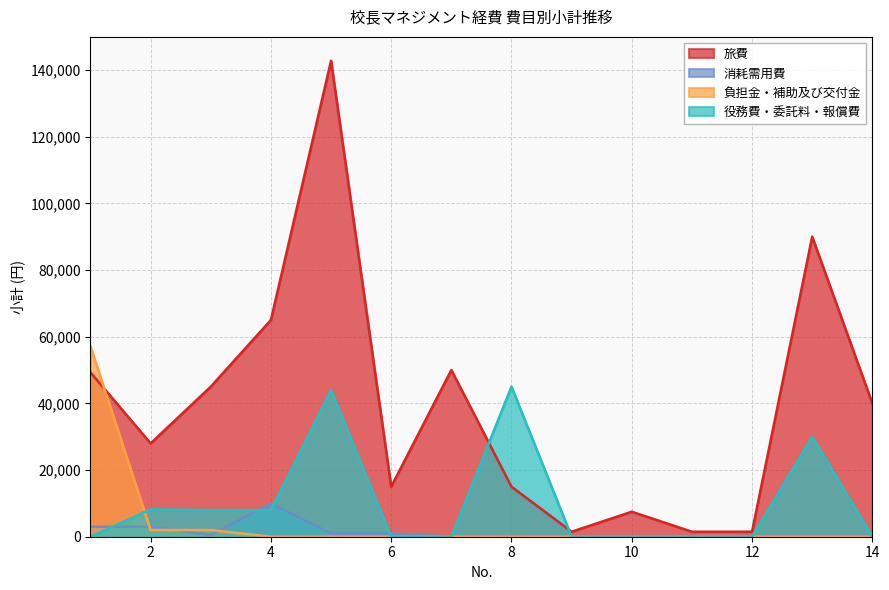

At which label is 負担金・補助及び交付金 closest to 28540?

2